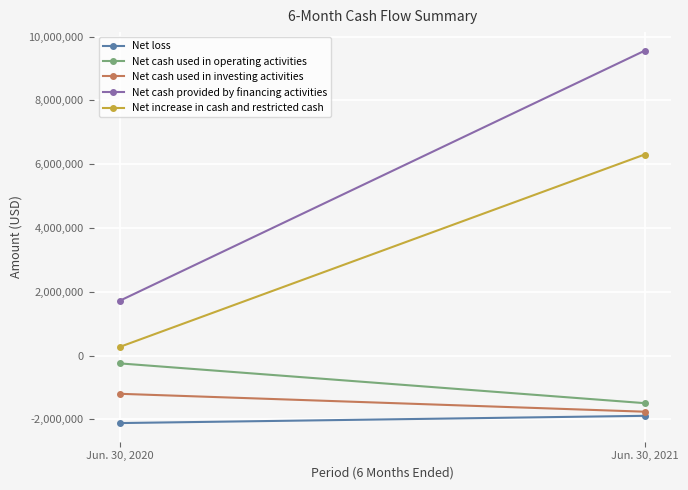

Where is Net cash used in operating activities nearest to the value -870032?

Jun. 30, 2020